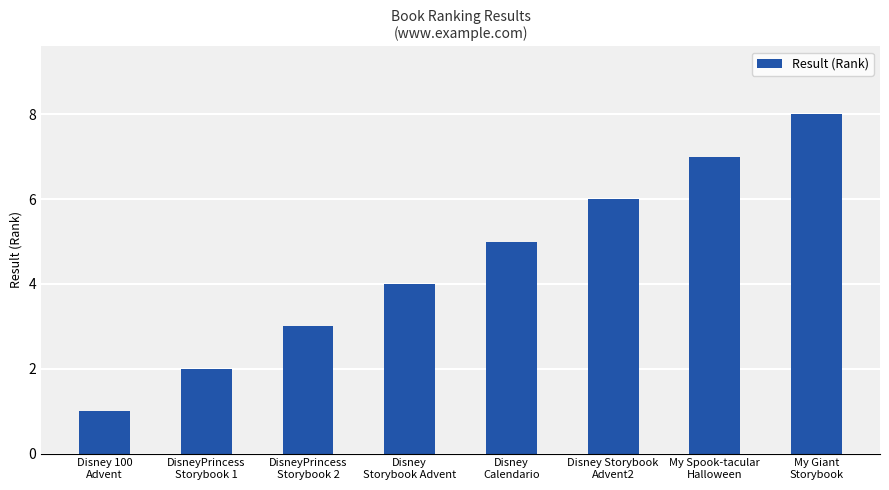

How many values are below 5?

4